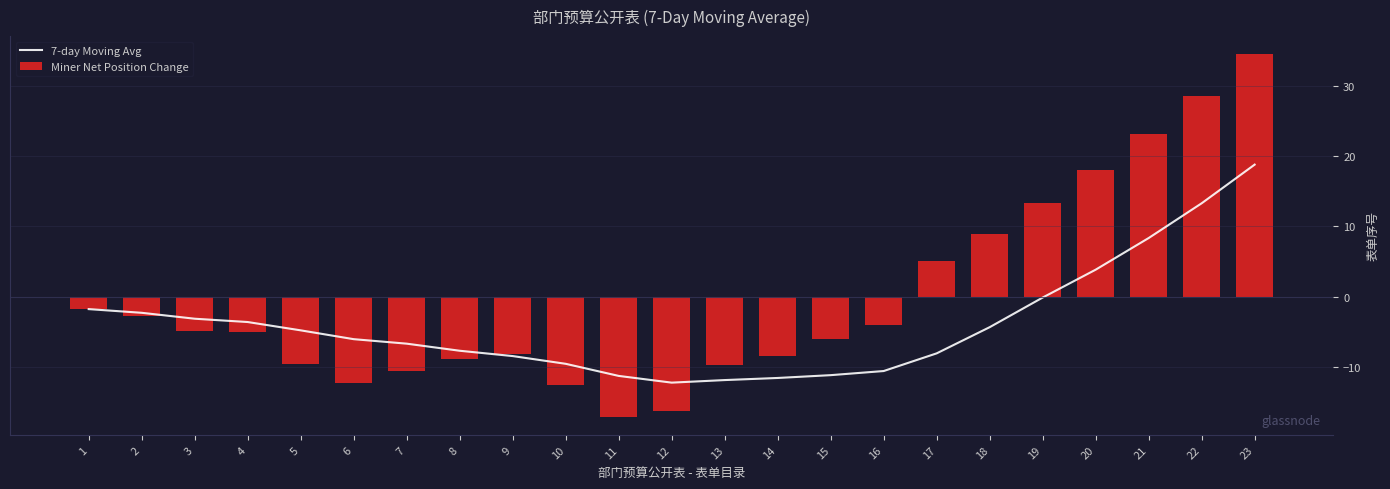

Reading left to right, what are all the values shown in this chart?

7-day Moving Avg: -1.8	-2.3	-3.1	-3.6	-4.8	-6.0	-6.7	-7.7	-8.4	-9.5	-11.2	-12.2	-11.8	-11.5	-11.1	-10.6	-8.0	-4.3	-0.1	3.9	8.4	13.3	18.8
Miner Net Position Change: -1.8	-2.8	-4.8	-5.0	-9.5	-12.3	-10.5	-8.8	-8.1	-12.5	-17.1	-16.2	-9.8	-8.4	-6.0	-4.0	5.1	9.0	13.3	18.0	23.1	28.6	34.5